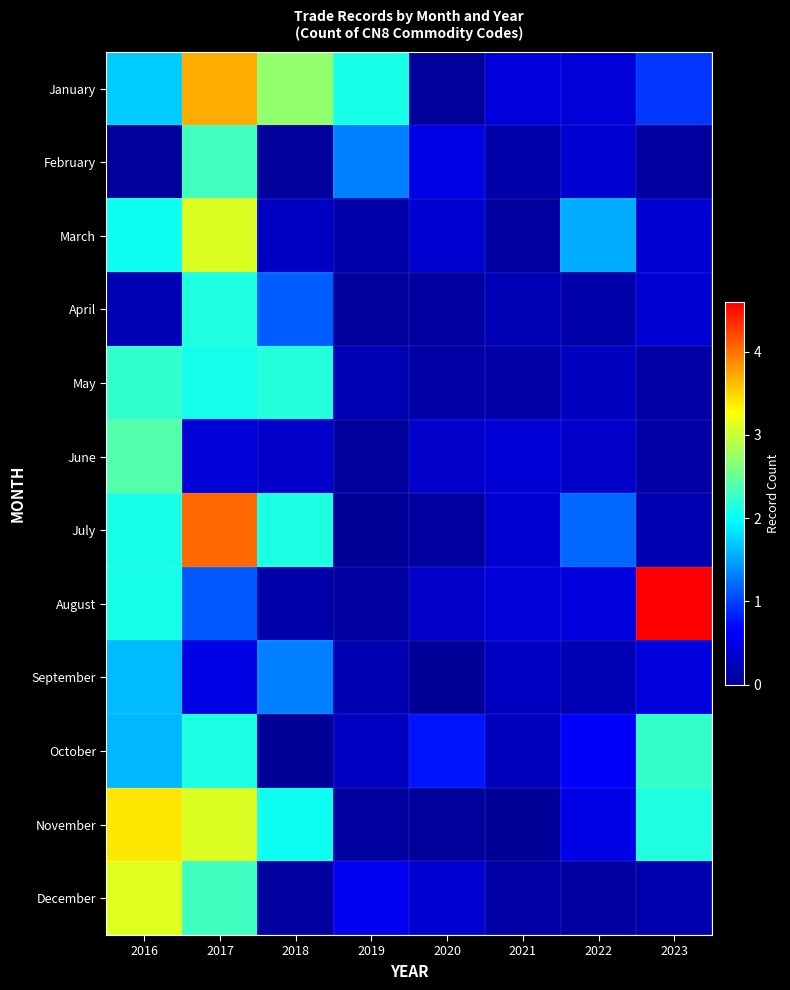

How many distinct data groups are displayed?

12